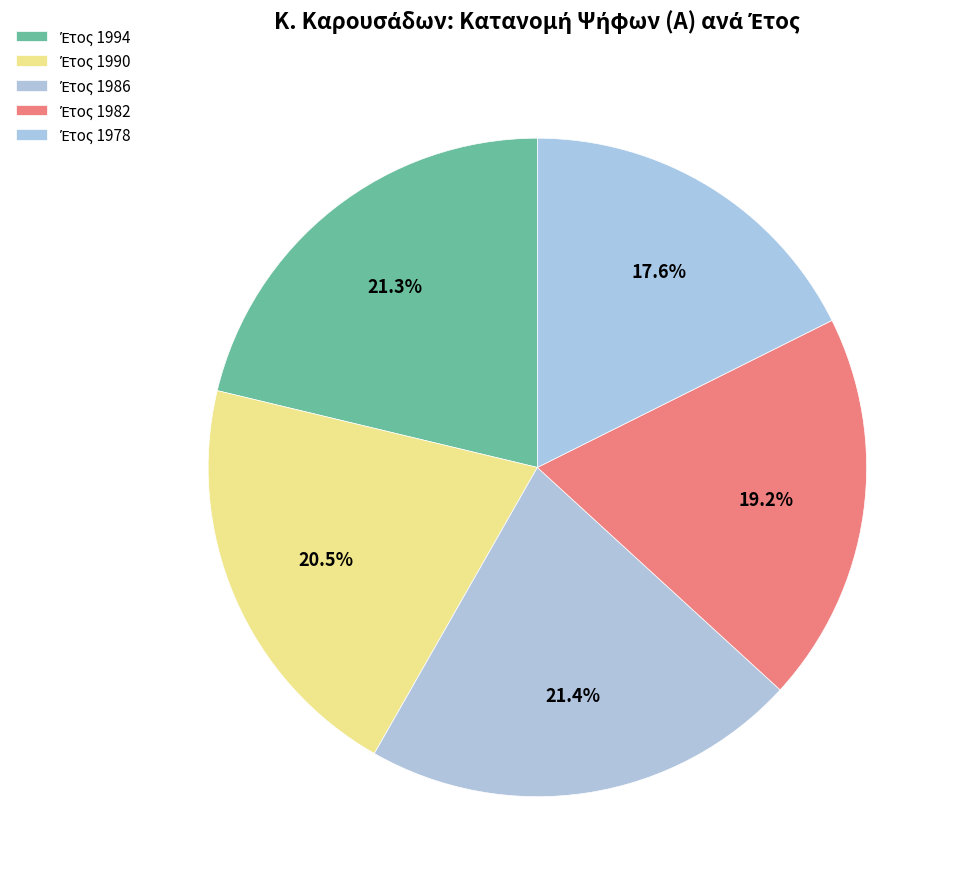

Count the number of slices in the pie.

5